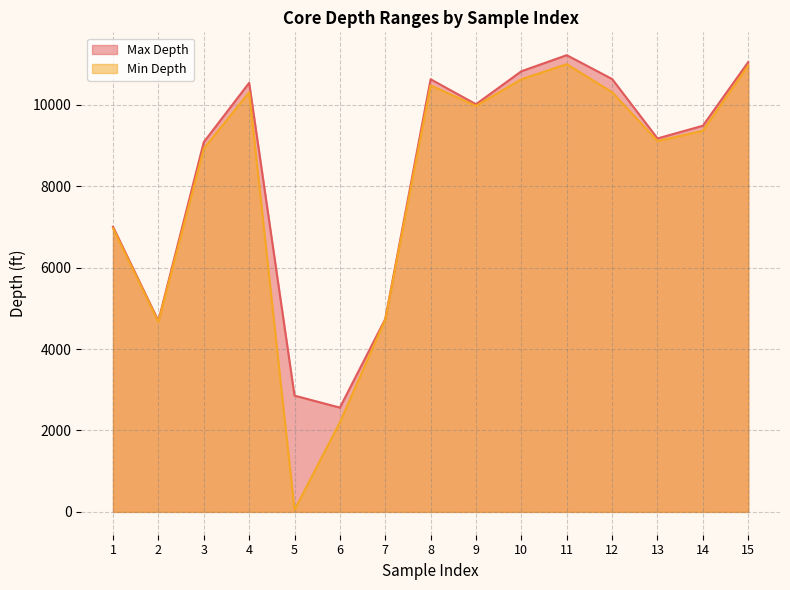

Count the number of data series in this chart.

2